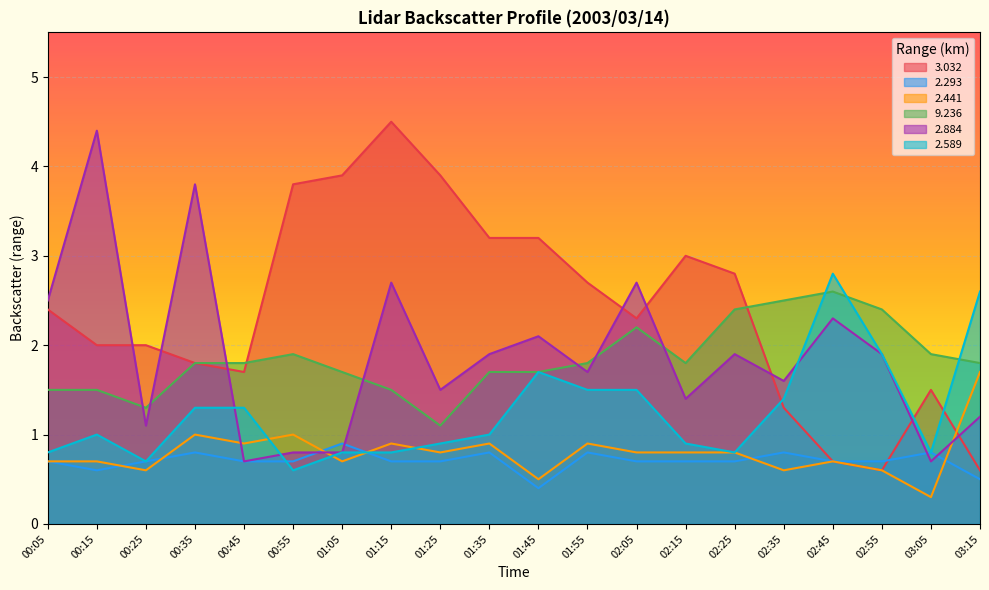

How many interior local valleys does the   2.441 series have?

7